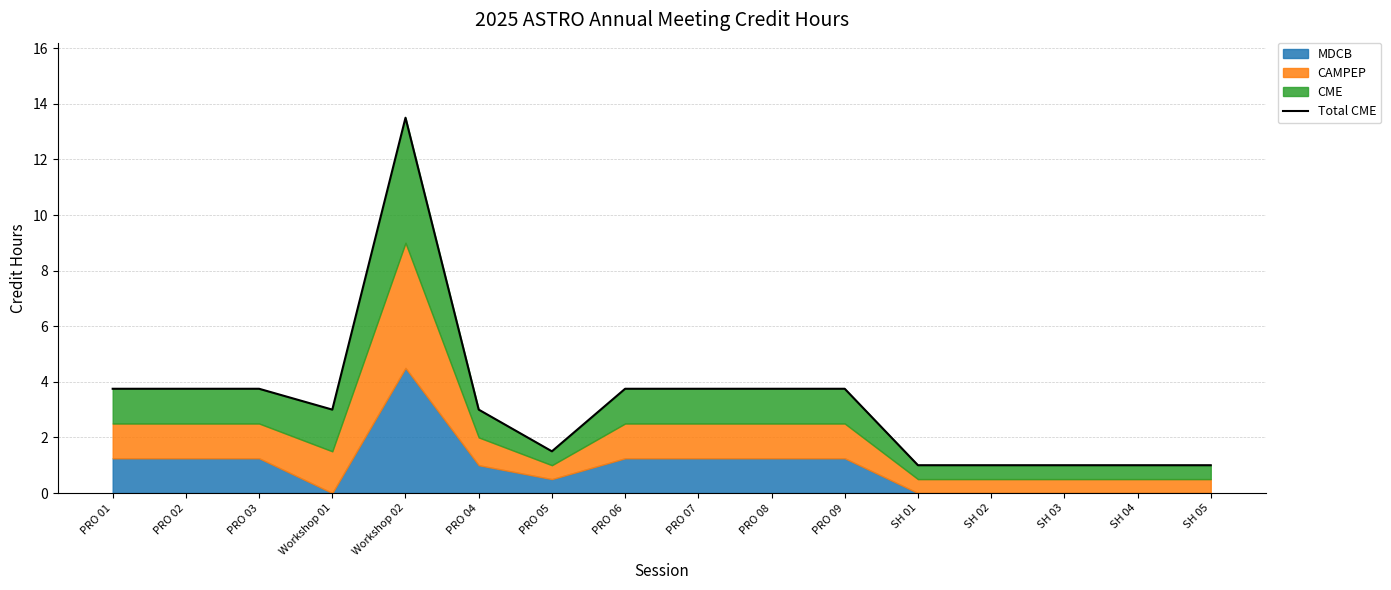

Rank the categories by value from highest to lowest.

Workshop 02, PRO 01, PRO 02, PRO 03, PRO 06, PRO 07, PRO 08, PRO 09, Workshop 01, PRO 04, PRO 05, SH 01, SH 02, SH 03, SH 04, SH 05